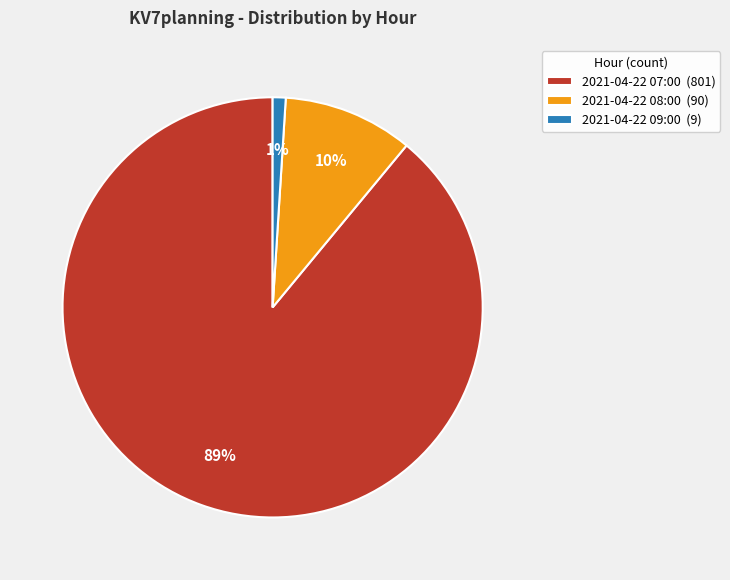

Between 2021-04-22 07:00 and 2021-04-22 08:00, which is larger?

2021-04-22 07:00